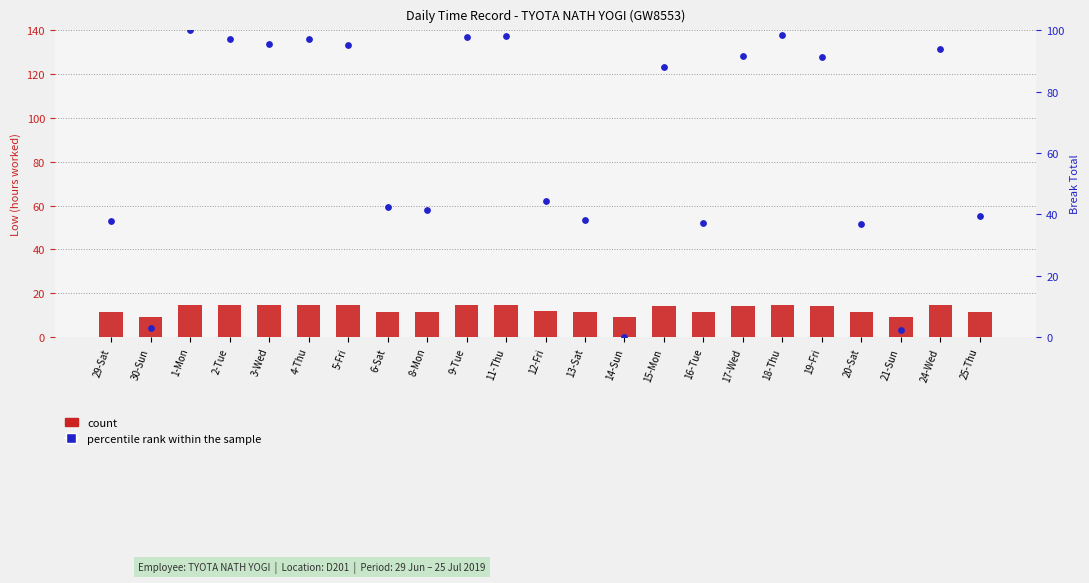

Which series has the largest total across all categories?

percentile rank within the sample